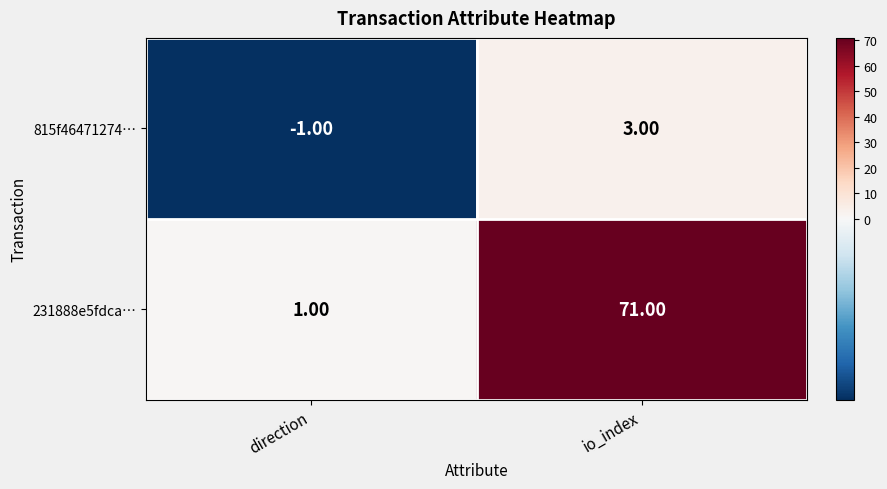

What is the difference between the 815f46471274… values at io_index and direction?

4